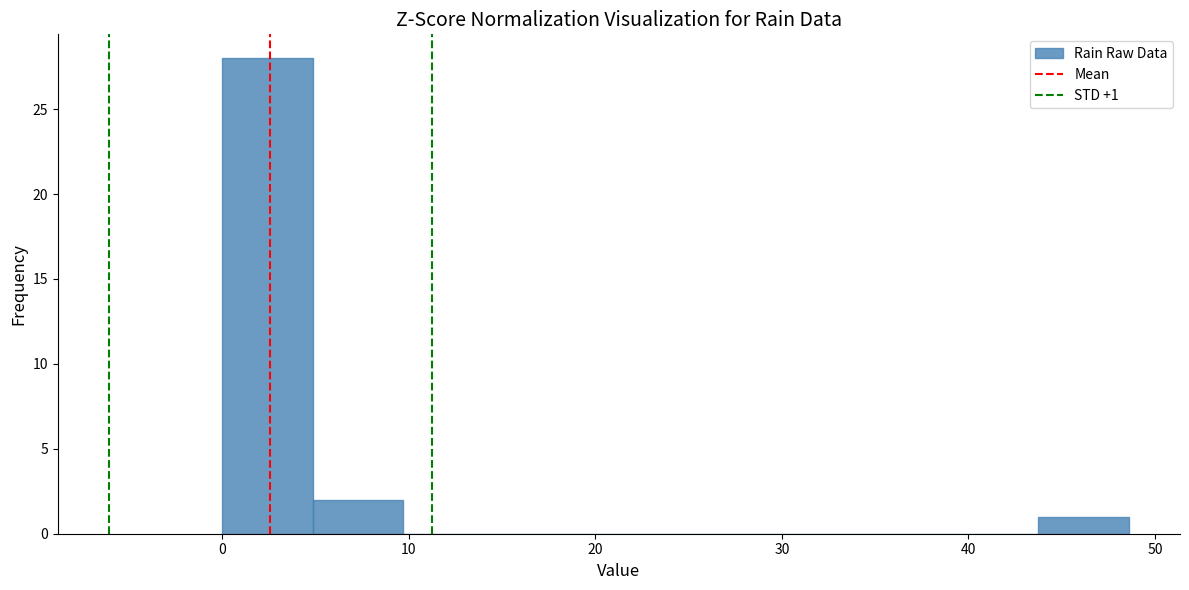

Which range on the x-axis has the tallest bar?

0 to 5